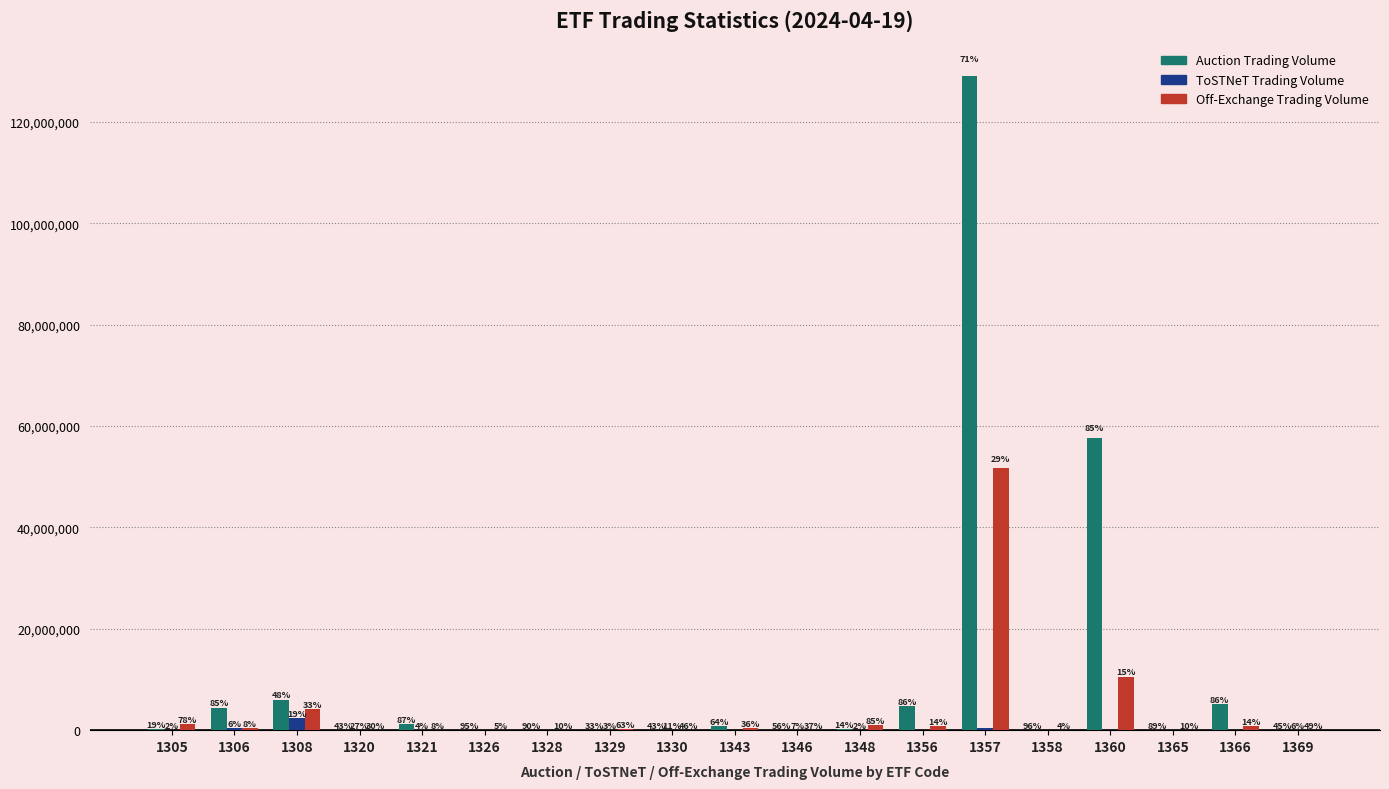

Are the bars horizontal?

No